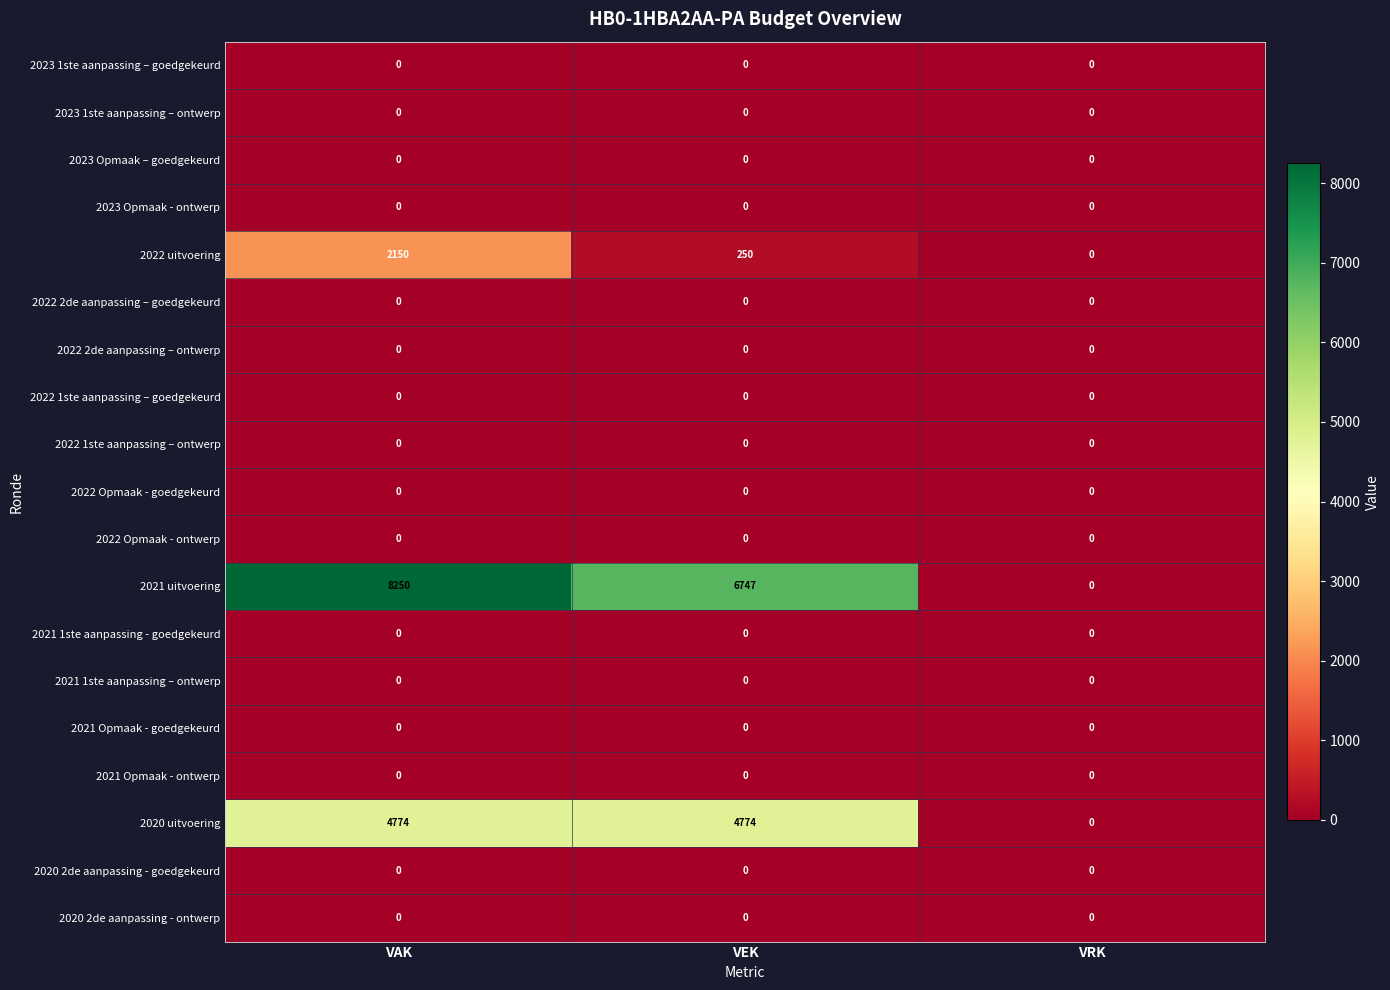

Which series has the widest spread of values?

2021 uitvoering